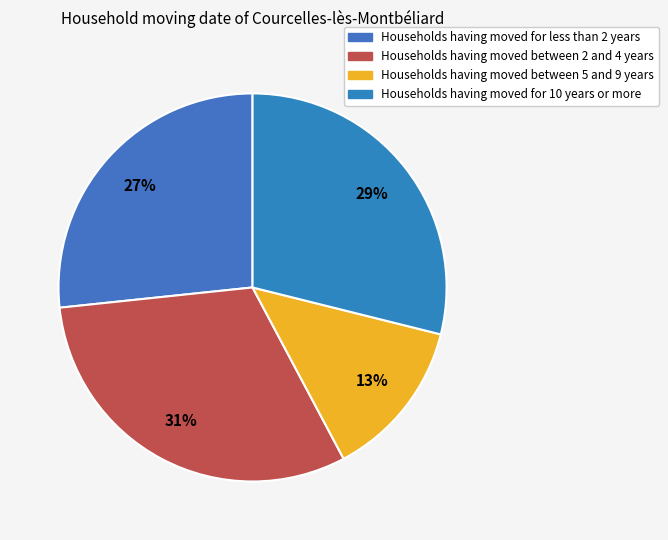

How many slices are in this pie chart?

4